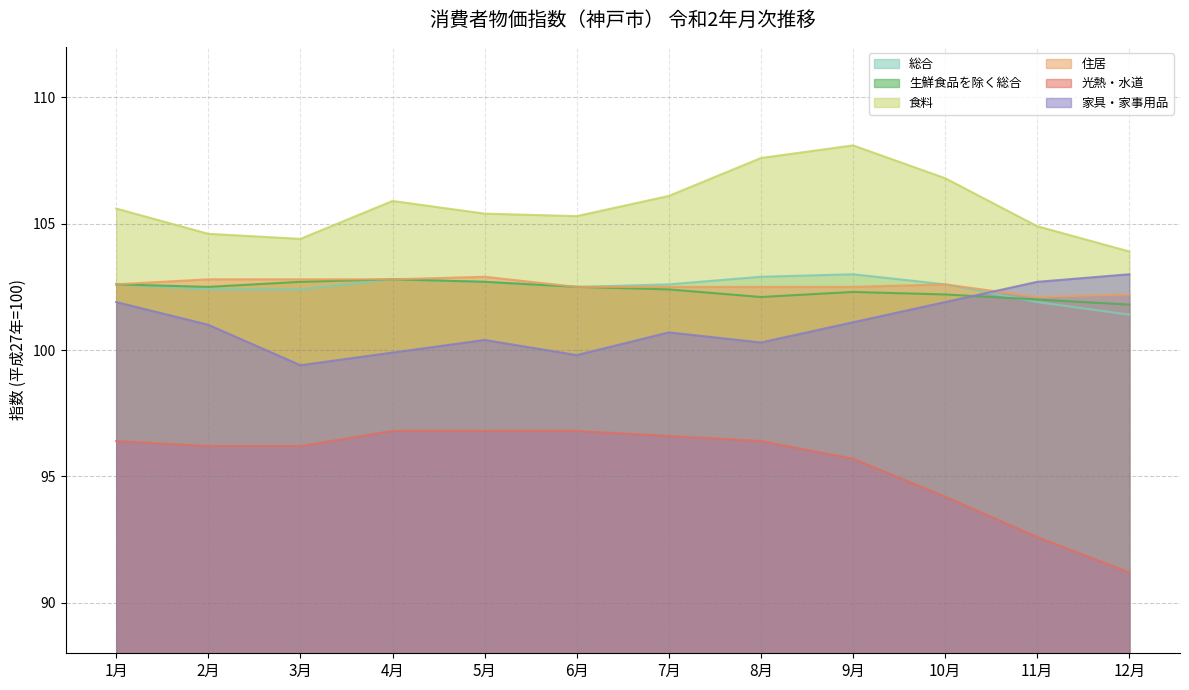

What is the value of the 光熱・水道 point at the 7th from the left?

96.6